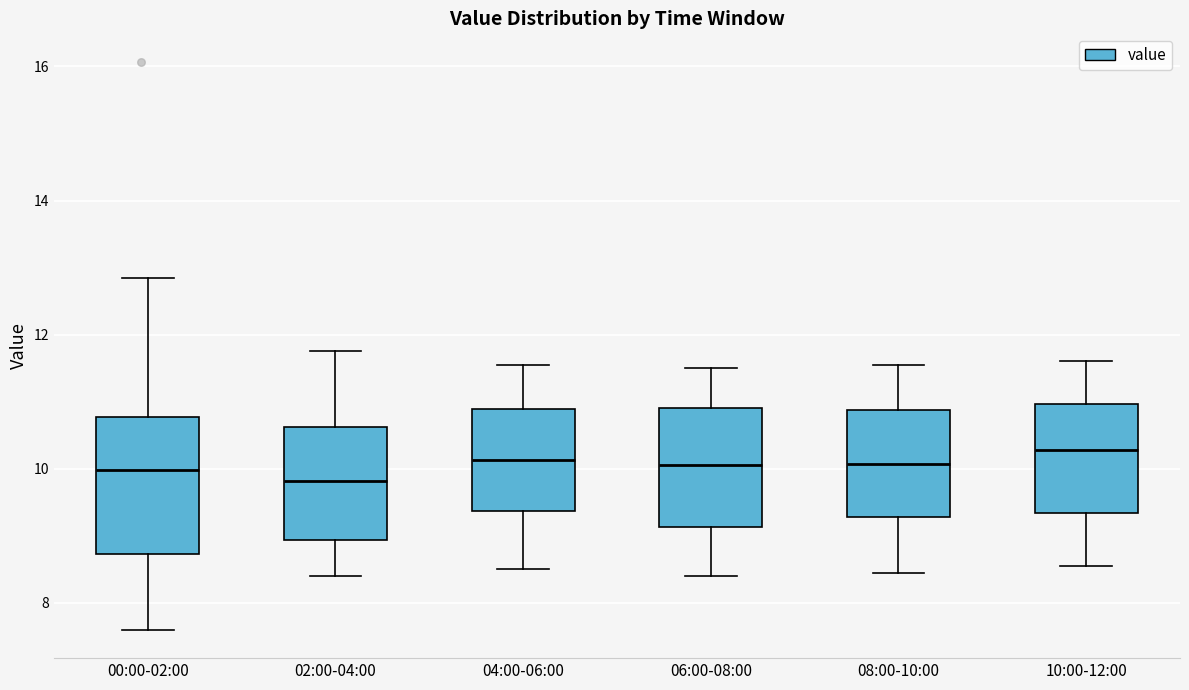

Reading left to right, read every box against the y-axis: the position of its median line, the range the box covers, and the ends of its whiskers. The values are not printed on the chart, so give them approximately, as read against the axis.

00:00-02:00: median 10.0, box 8.8 to 10.8, whiskers 7.6 to 12.8
02:00-04:00: median 9.8, box 9.0 to 10.6, whiskers 8.4 to 11.8
04:00-06:00: median 10.2, box 9.4 to 10.8, whiskers 8.6 to 11.6
06:00-08:00: median 10.0, box 9.2 to 11.0, whiskers 8.4 to 11.6
08:00-10:00: median 10.0, box 9.2 to 10.8, whiskers 8.4 to 11.6
10:00-12:00: median 10.2, box 9.4 to 11.0, whiskers 8.6 to 11.6